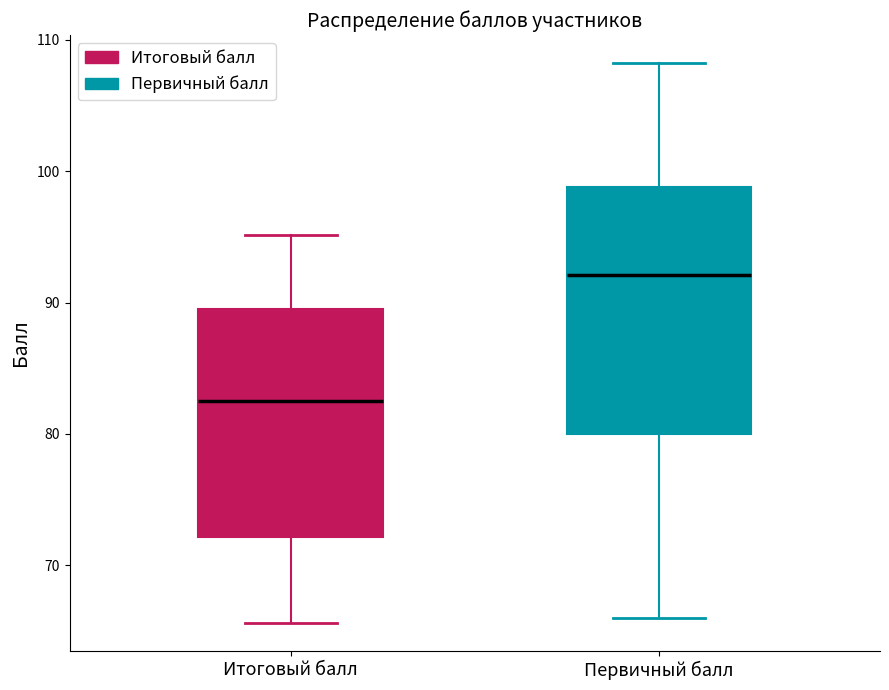

Reading left to right, read every box against the y-axis: the position of its median line, the range the box covers, and the ends of its whiskers. The values are not printed on the chart, so give them approximately, as read against the axis.

Итоговый балл: median 83, box 72 to 89, whiskers 66 to 95
Первичный балл: median 92, box 80 to 99, whiskers 66 to 108